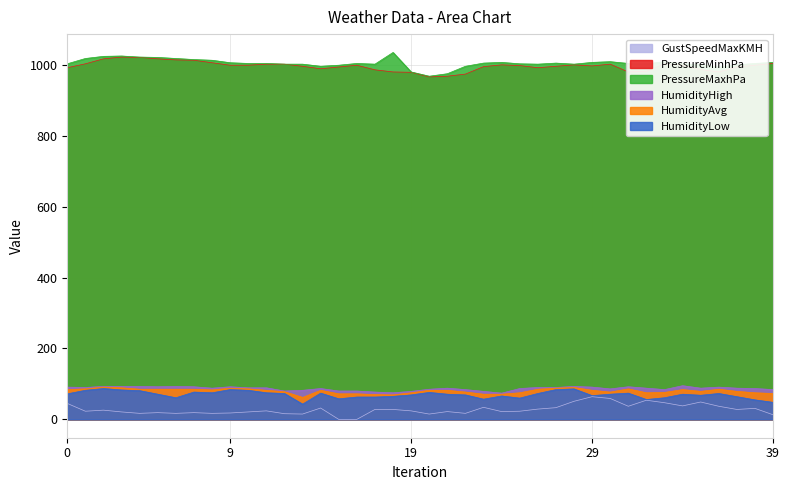

How many values in the GustSpeedMaxKMH series are below 24?

19